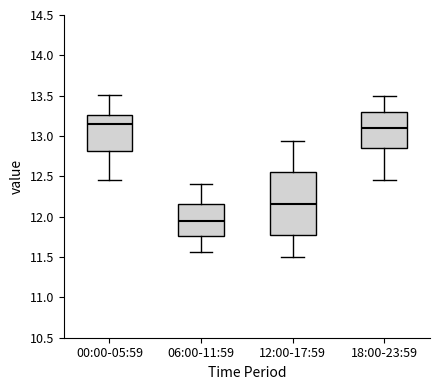

Where does the median line of the box for 12:00-17:59 sit on the y-axis? The values are not printed on the chart, so give them approximately, as read against the axis.

12.15